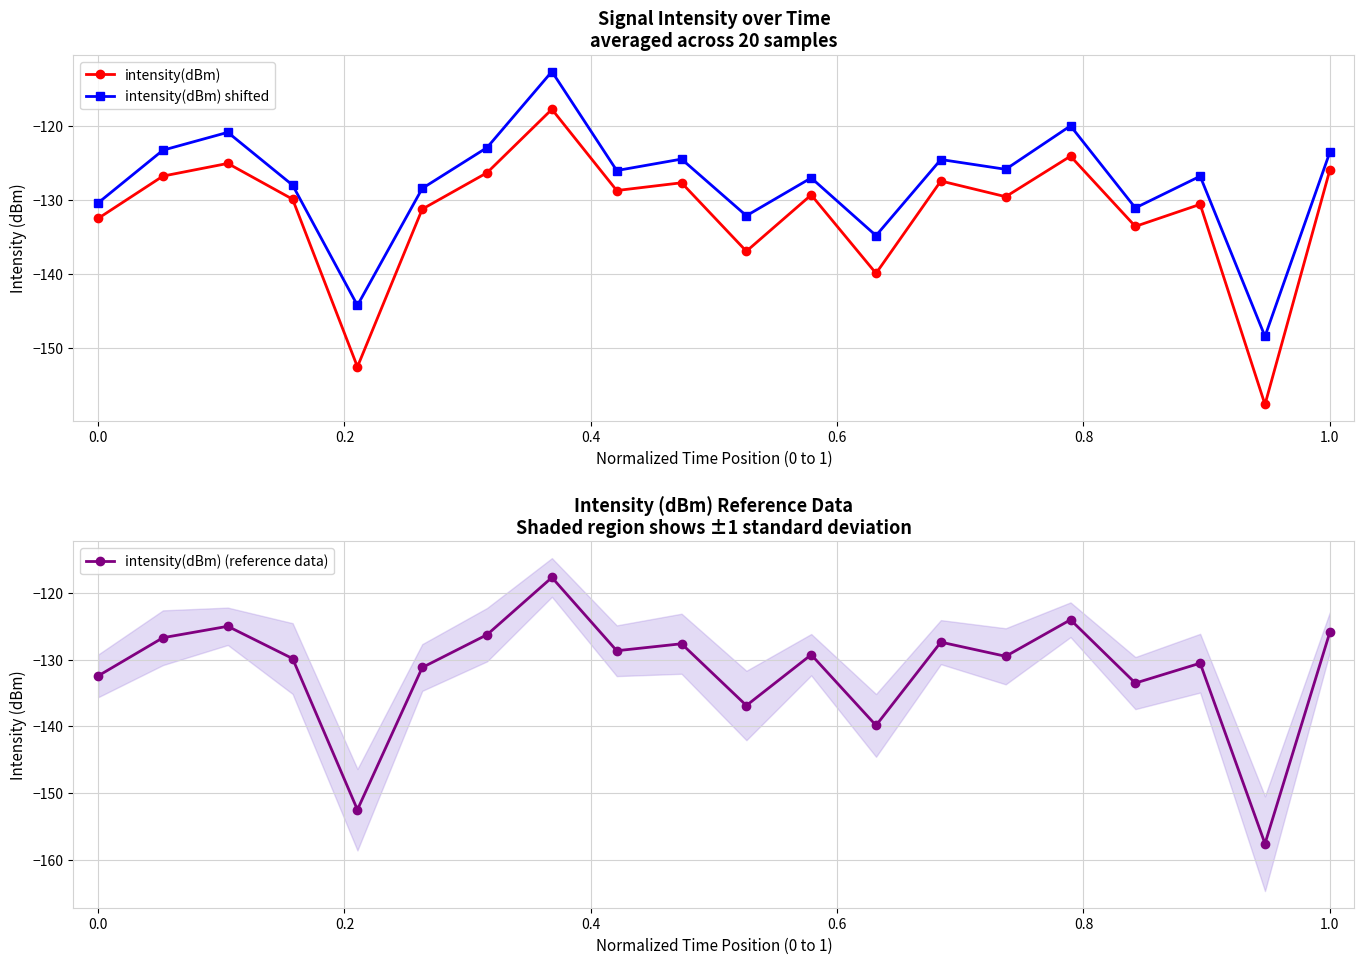

In intensity(dBm), how many points are higher than both neighbors (excluding endpoints)?

7